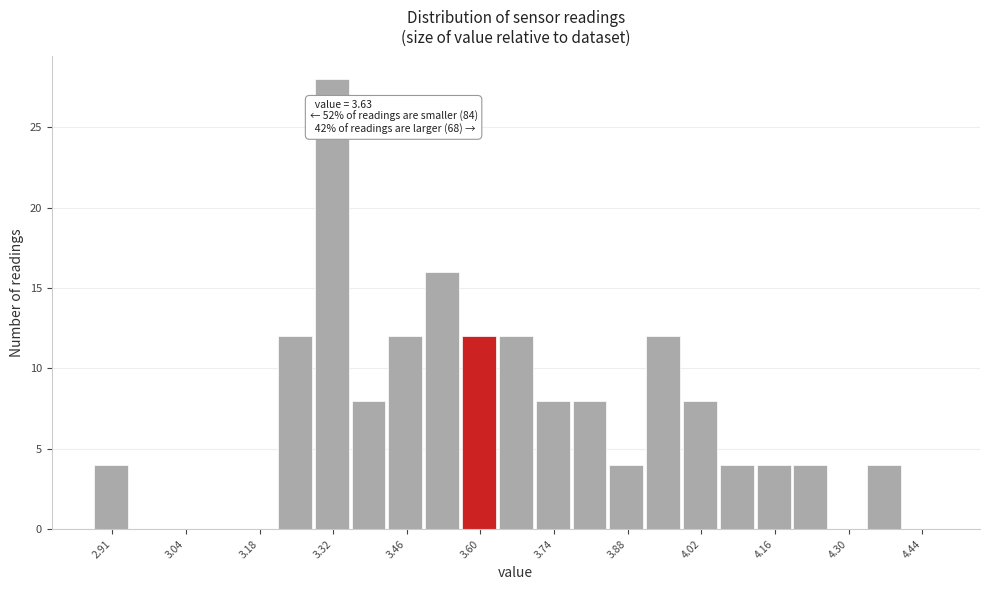

Around what value on the x-axis is the tallest bar? Give the approximate position of its centre, as read against the axis.

3.32